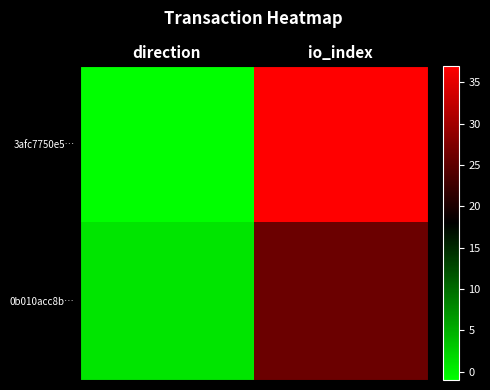

Count the number of data series in this chart.

2